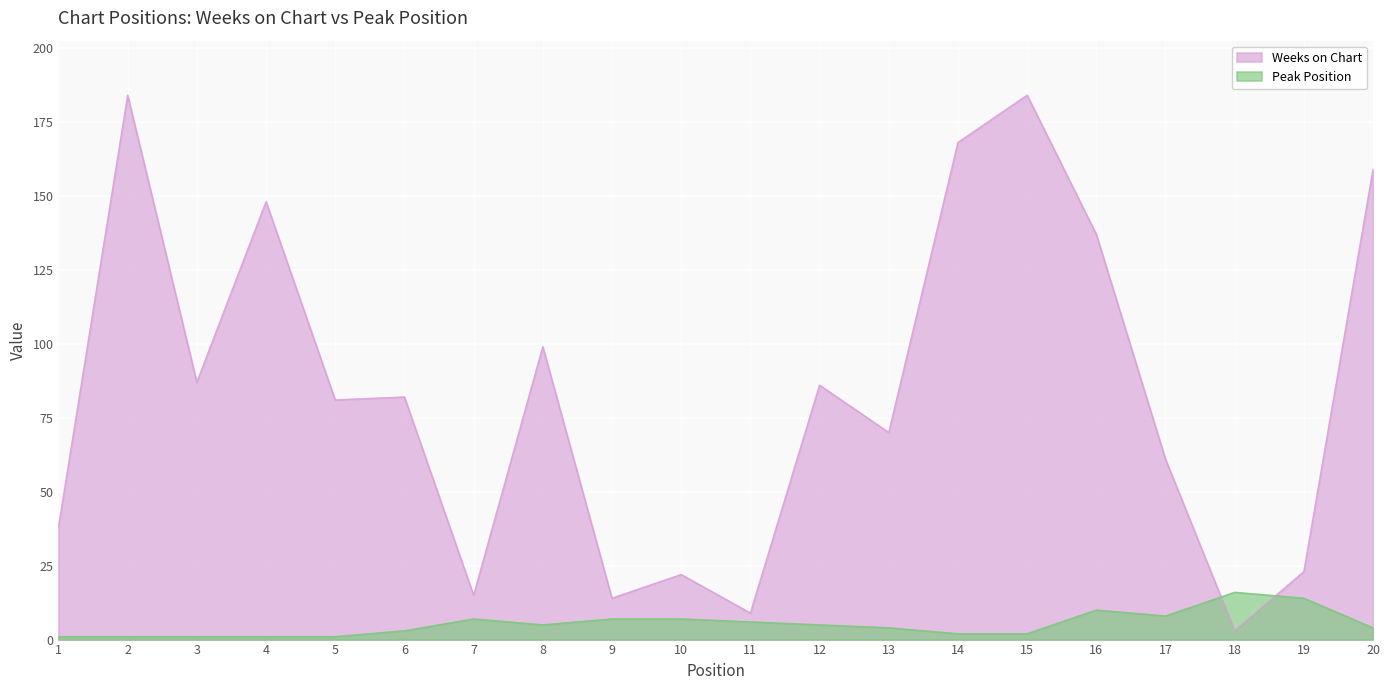

Reading right to left, extract all data points from this chart.

Weeks on Chart: 159	23	3	61	137	184	168	70	86	9	22	14	99	15	82	81	148	87	184	38
Peak Position: 4	14	16	8	10	2	2	4	5	6	7	7	5	7	3	1	1	1	1	1